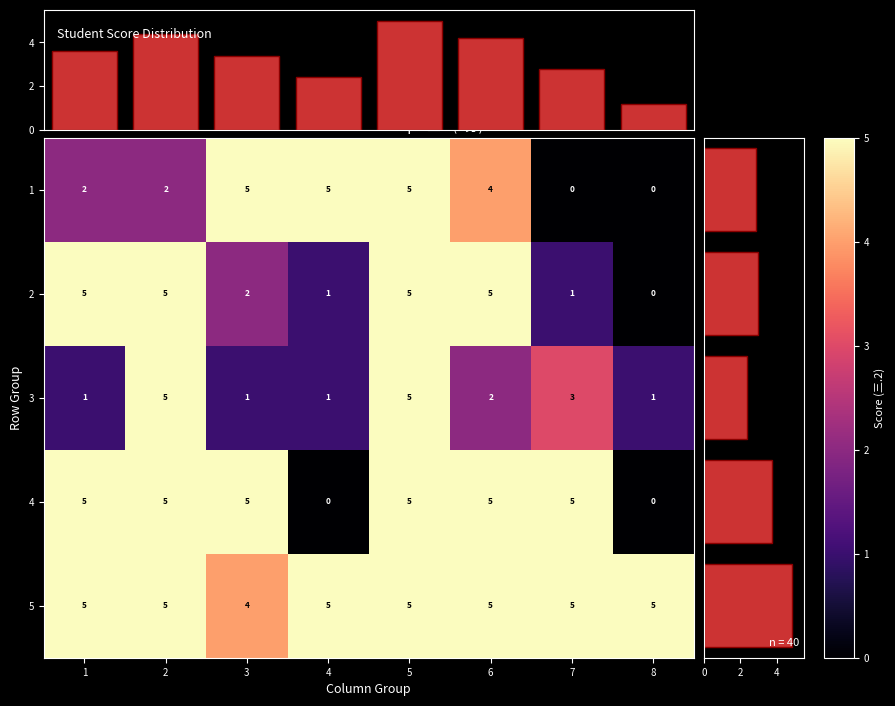

What is the highest value of the 3 series?

5